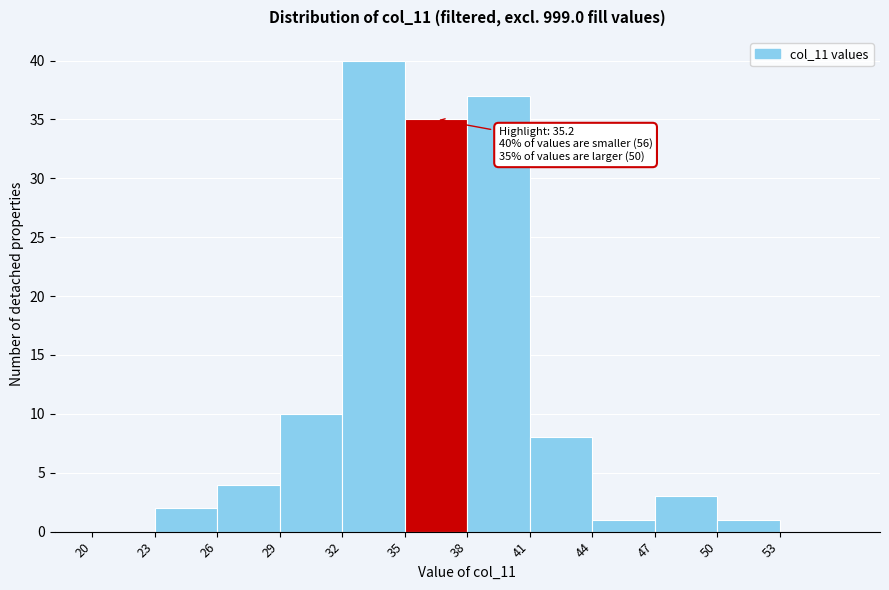

Over which range of the x-axis is the bar tallest?

32 to 35